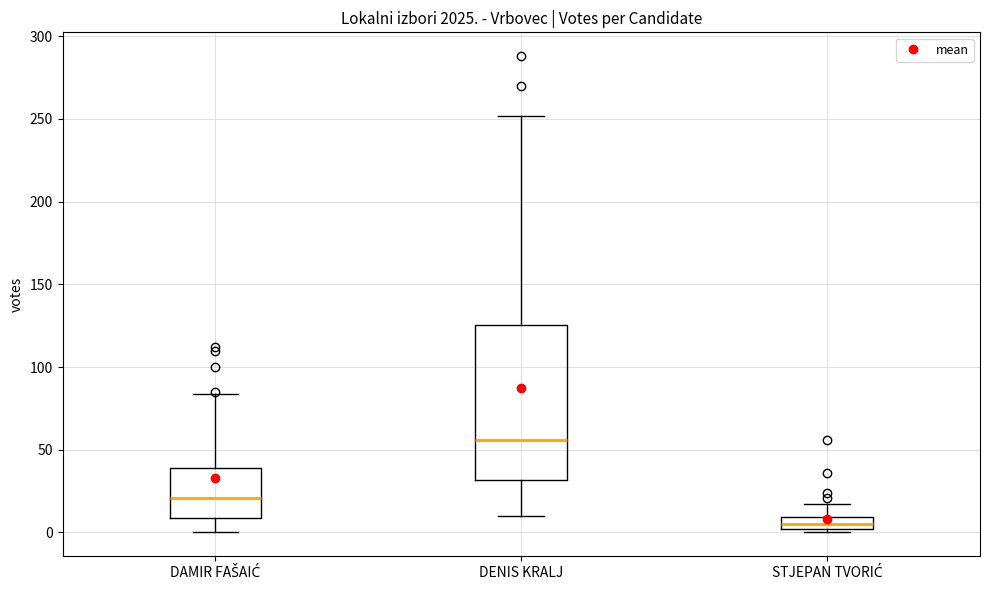

Which box has the highest median line?

DENIS KRALJ